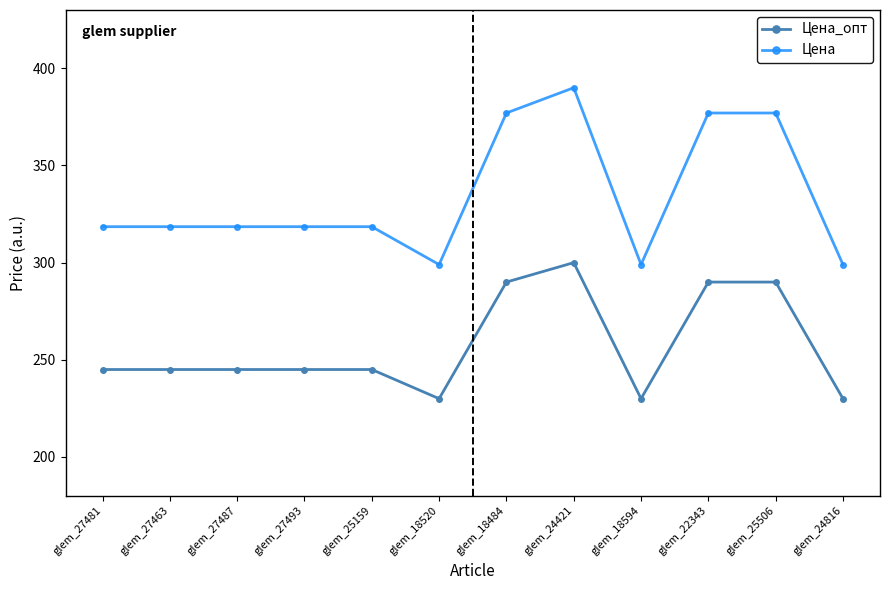

Reading left to right, transcribe all the data shown in this chart.

Цена_опт: 245.0	245.0	245.0	245.0	245.0	230.0	290.0	300.0	230.0	290.0	290.0	230.0
Цена: 318.5	318.5	318.5	318.5	318.5	299.0	377.0	390.0	299.0	377.0	377.0	299.0